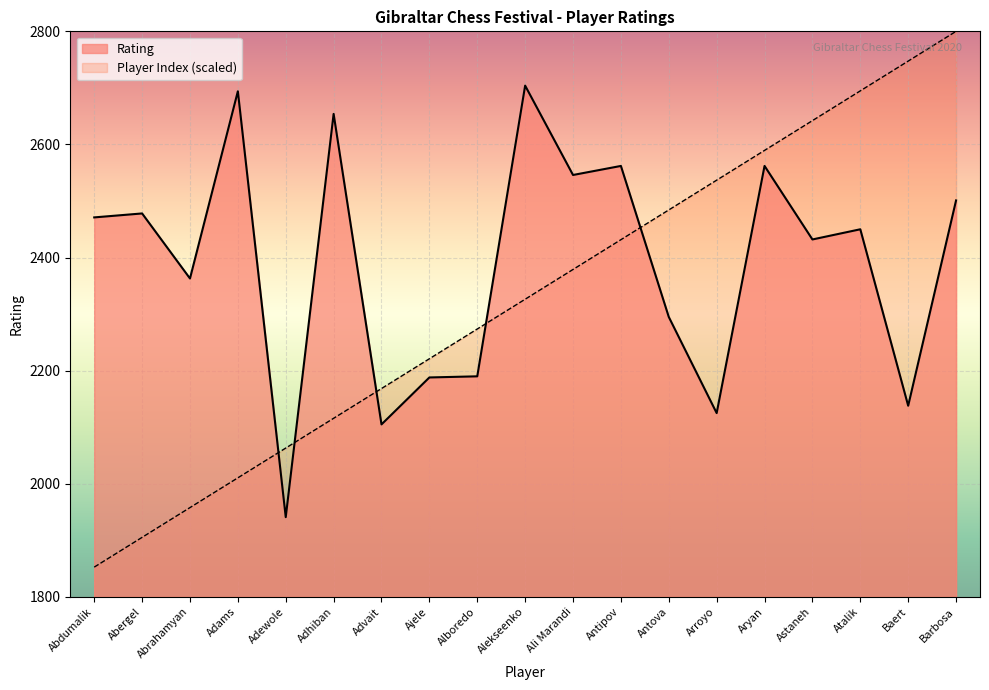

How many series are shown in this chart?

2